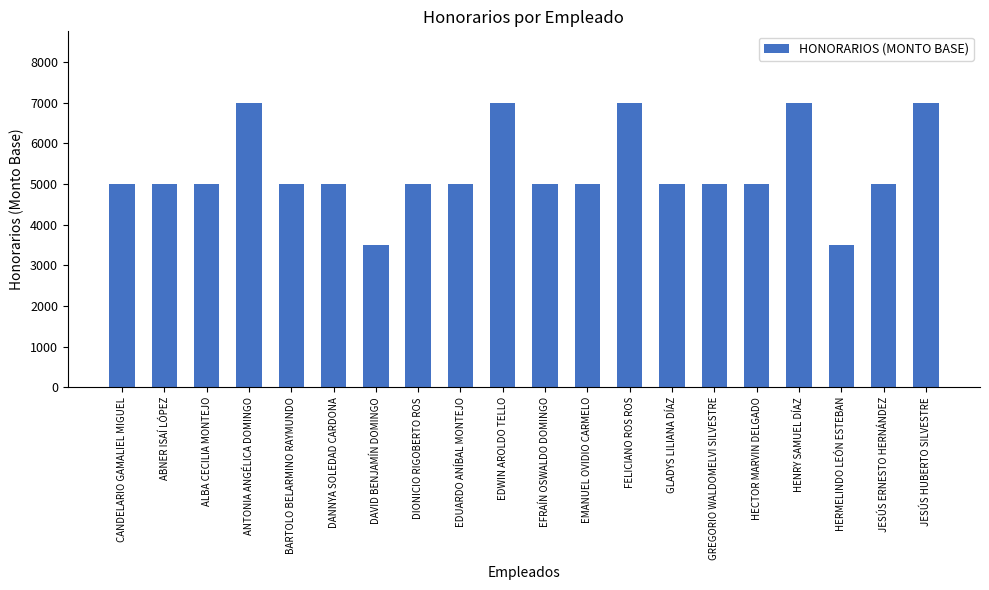

What is the label of the 12th bar from the left?

EMANUEL OVIDIO CARMELO